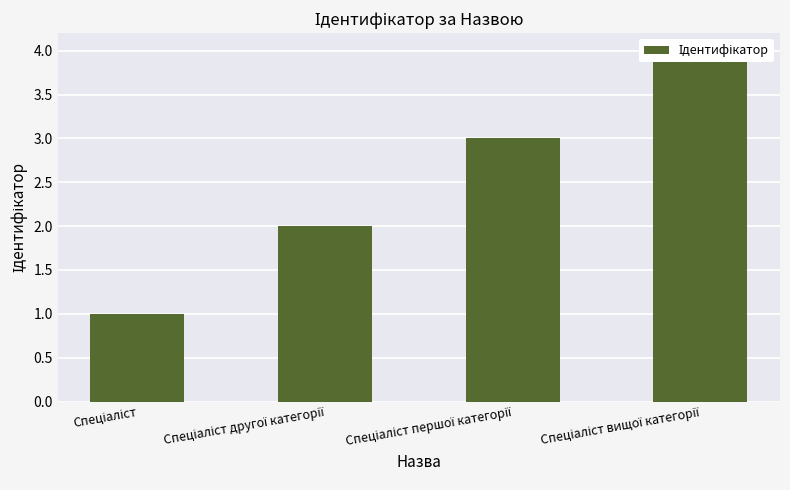

Count the number of data series in this chart.

1